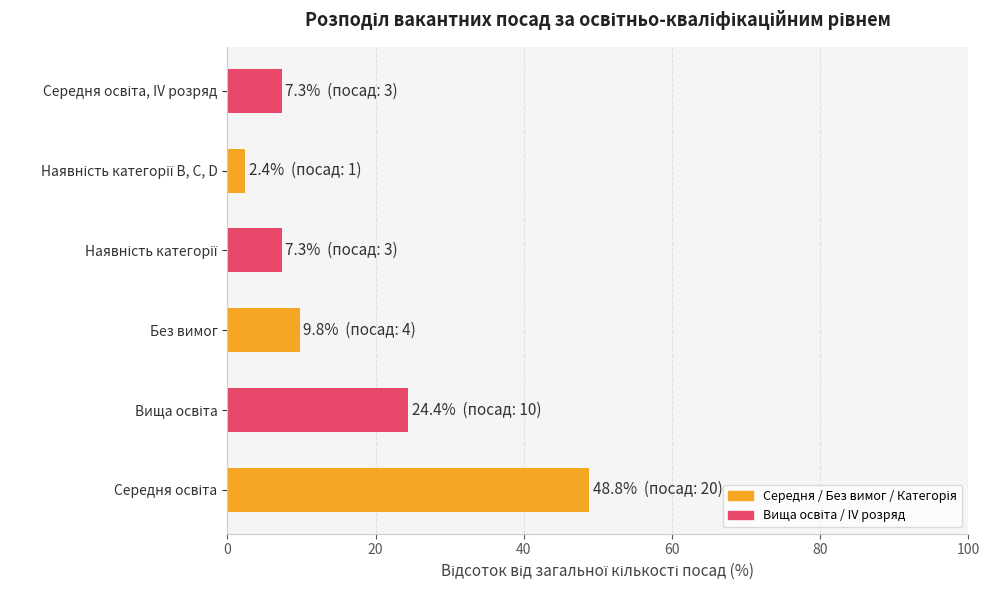

Reading bottom to top, extract all data points from this chart.

48.8	24.4	9.8	7.3	2.4	7.3